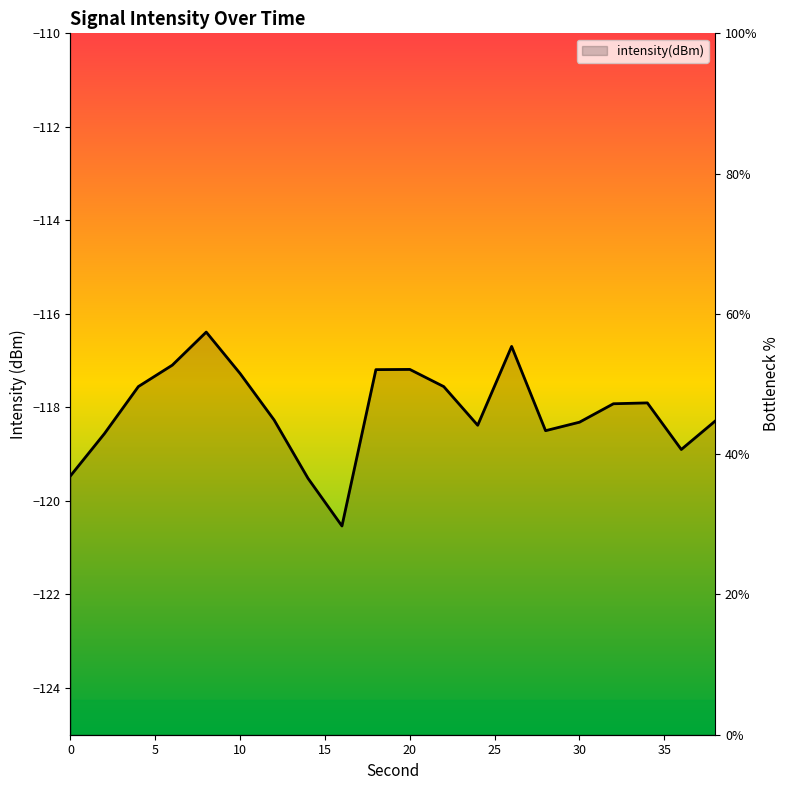

At which label does the data first exceed 47?

4